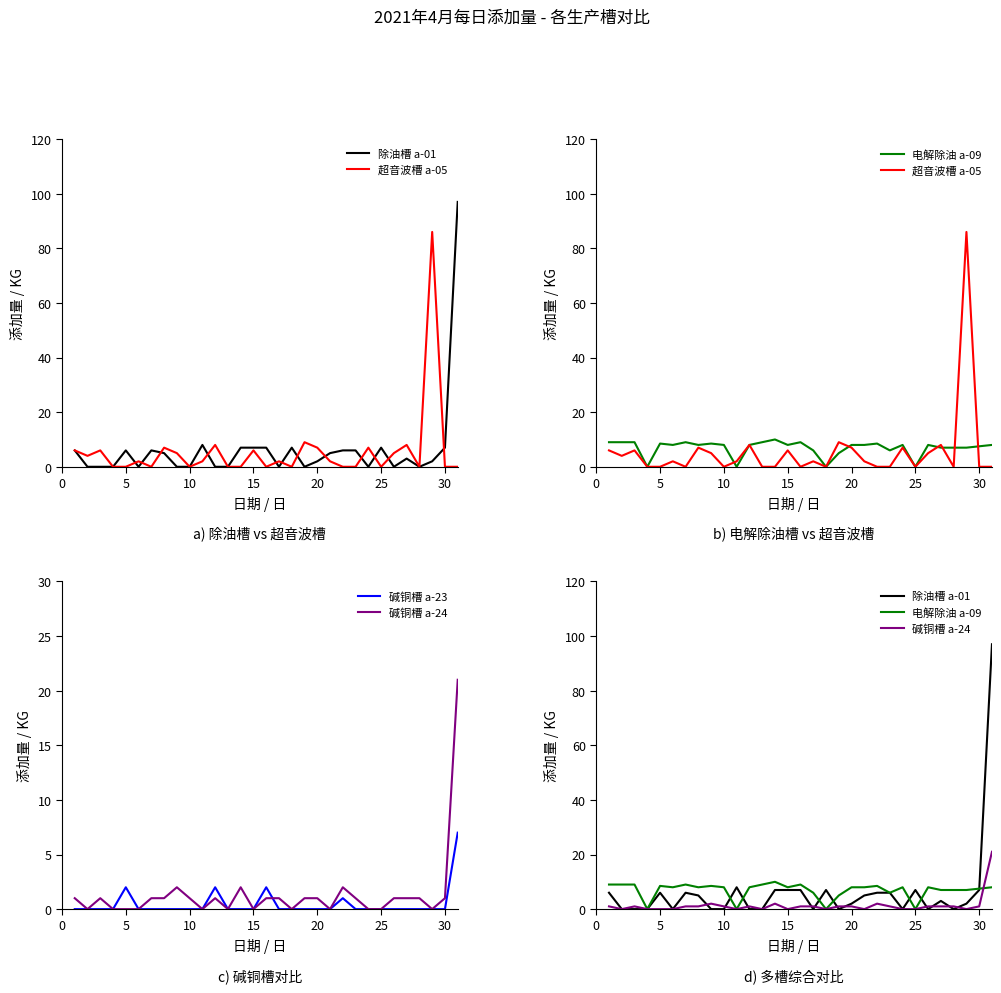

Does the chart have visible grid lines?

No